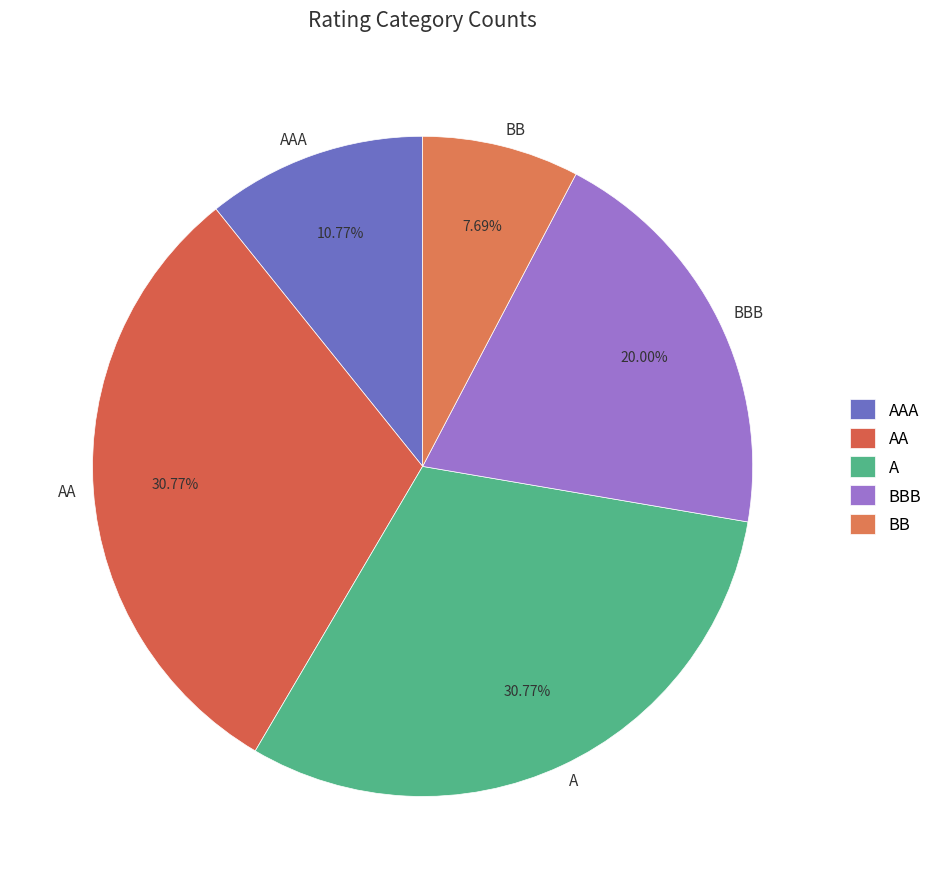

To the nearest percent, what is the difference between the largest and smallest slice percentages?

23%